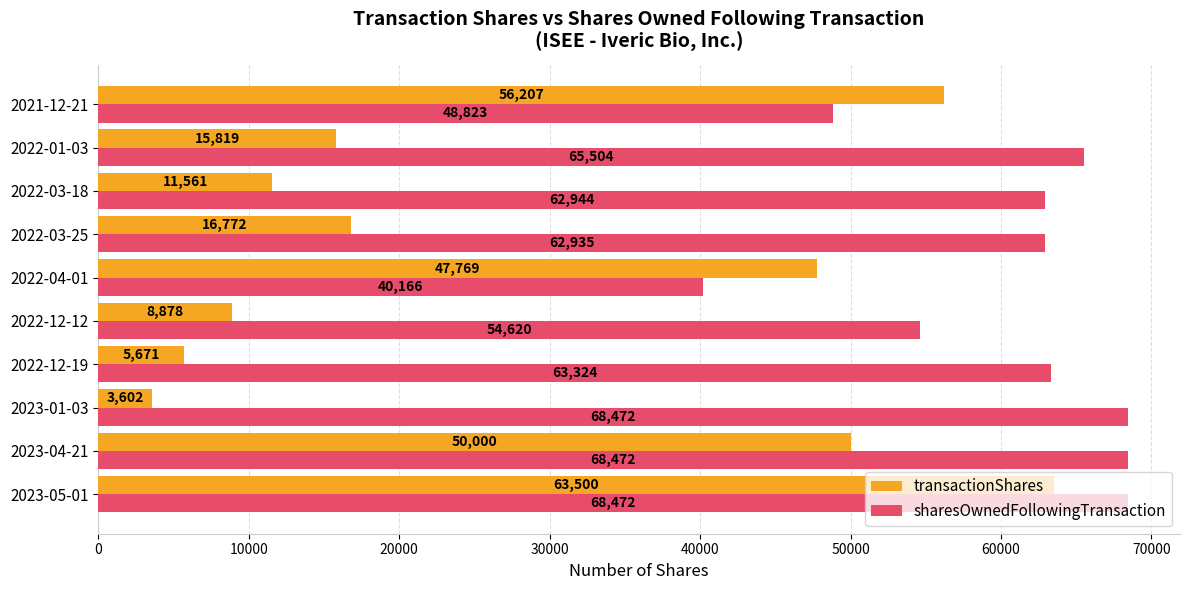

At how many categories does at least one series exceed 25590?

10